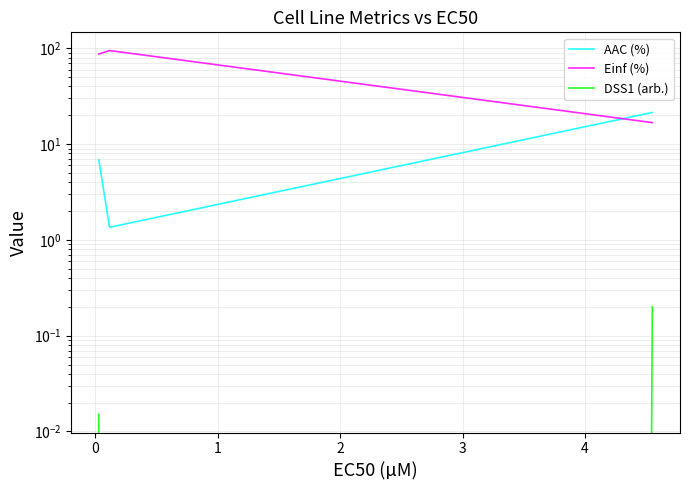

Which series has the largest range (max minus min)?

Einf (%)